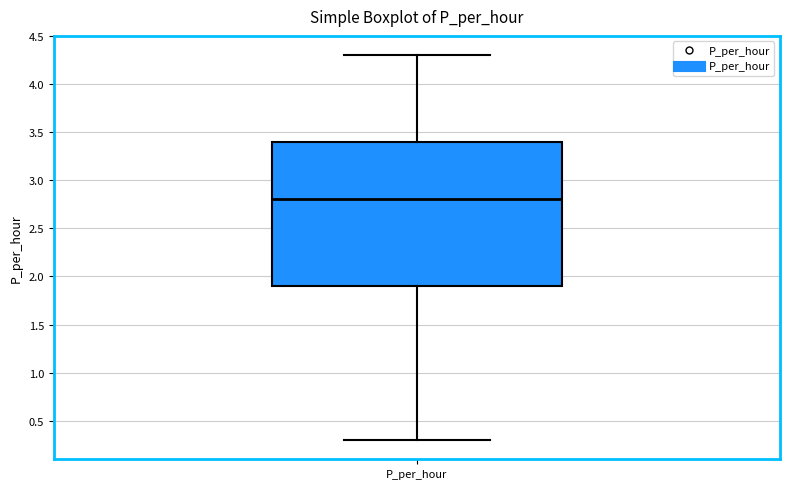

Where does the median line of the box for P_per_hour sit on the y-axis? The values are not printed on the chart, so give them approximately, as read against the axis.

2.8